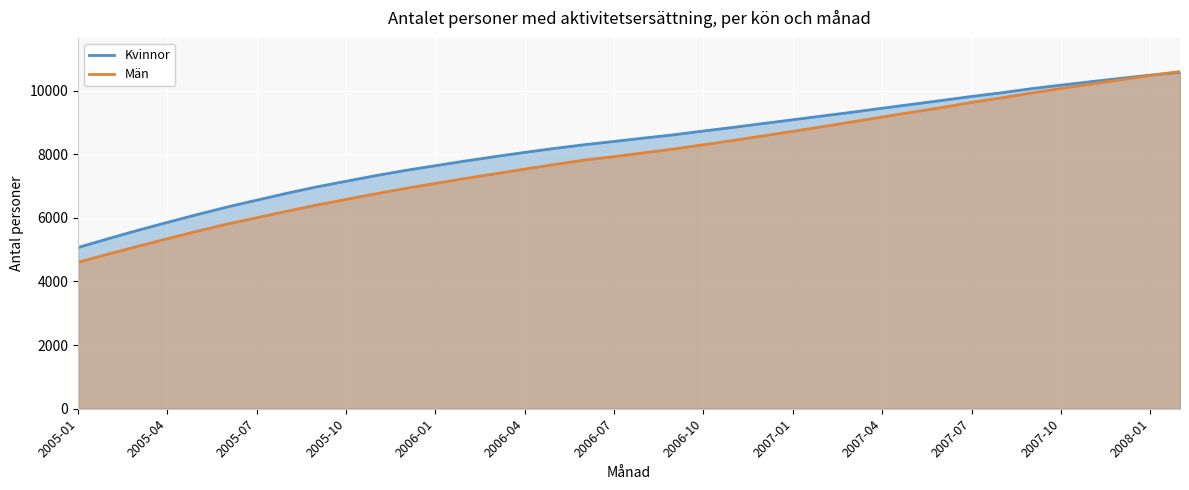

What is the sum of all Män values?

299844.4